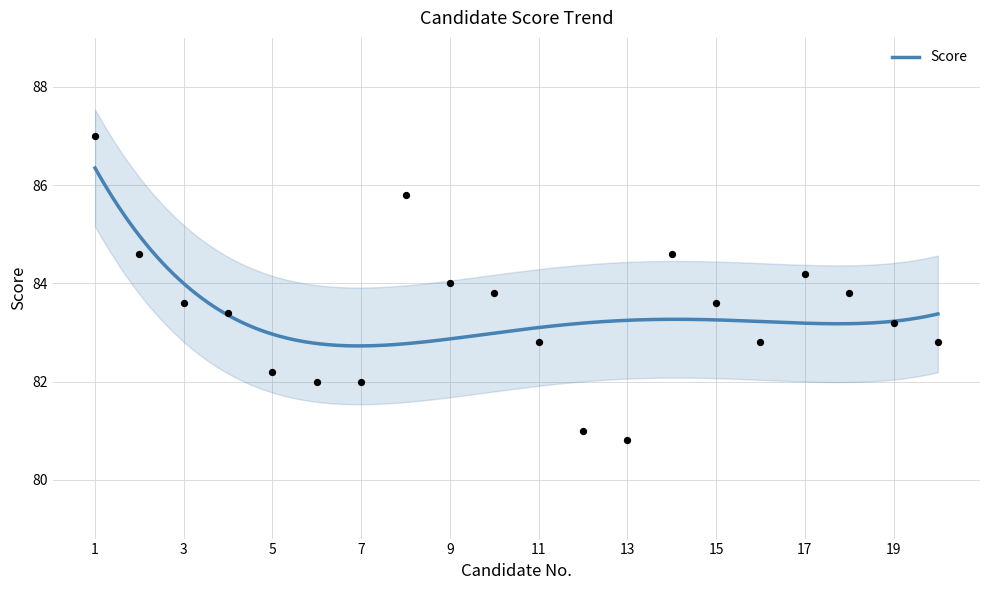

Which has a higher value, 9 or 5?

9